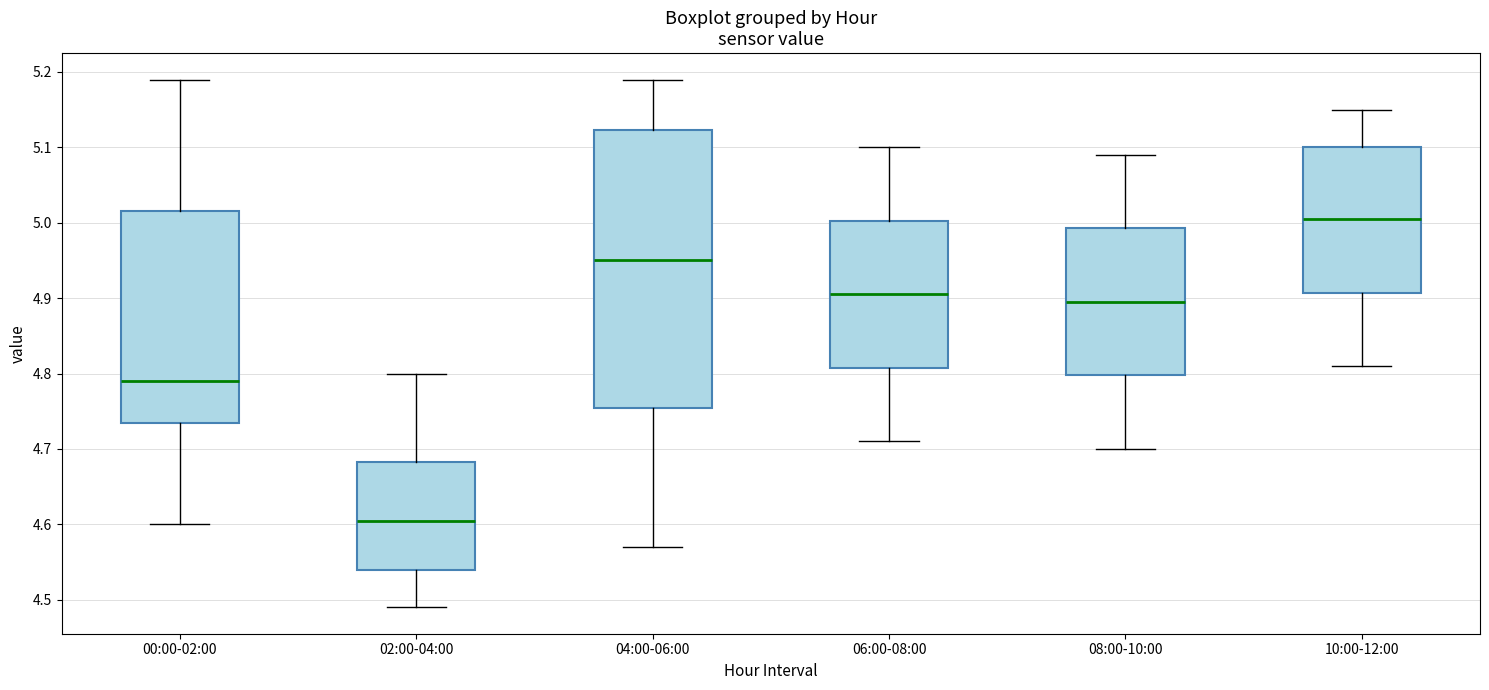

Reading left to right, read every box against the y-axis: the position of its median line, the range the box covers, and the ends of its whiskers. The values are not printed on the chart, so give them approximately, as read against the axis.

00:00-02:00: median 4.79, box 4.74 to 5.02, whiskers 4.60 to 5.19
02:00-04:00: median 4.61, box 4.54 to 4.68, whiskers 4.49 to 4.80
04:00-06:00: median 4.95, box 4.76 to 5.12, whiskers 4.57 to 5.19
06:00-08:00: median 4.91, box 4.81 to 5.00, whiskers 4.71 to 5.10
08:00-10:00: median 4.90, box 4.80 to 4.99, whiskers 4.70 to 5.09
10:00-12:00: median 5.01, box 4.91 to 5.10, whiskers 4.81 to 5.15